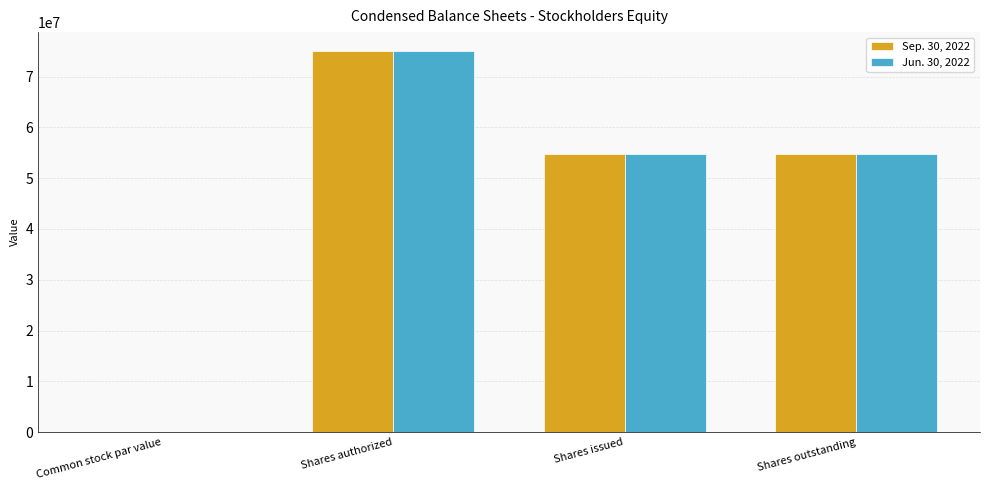

Does the chart contain stacked bars?

No